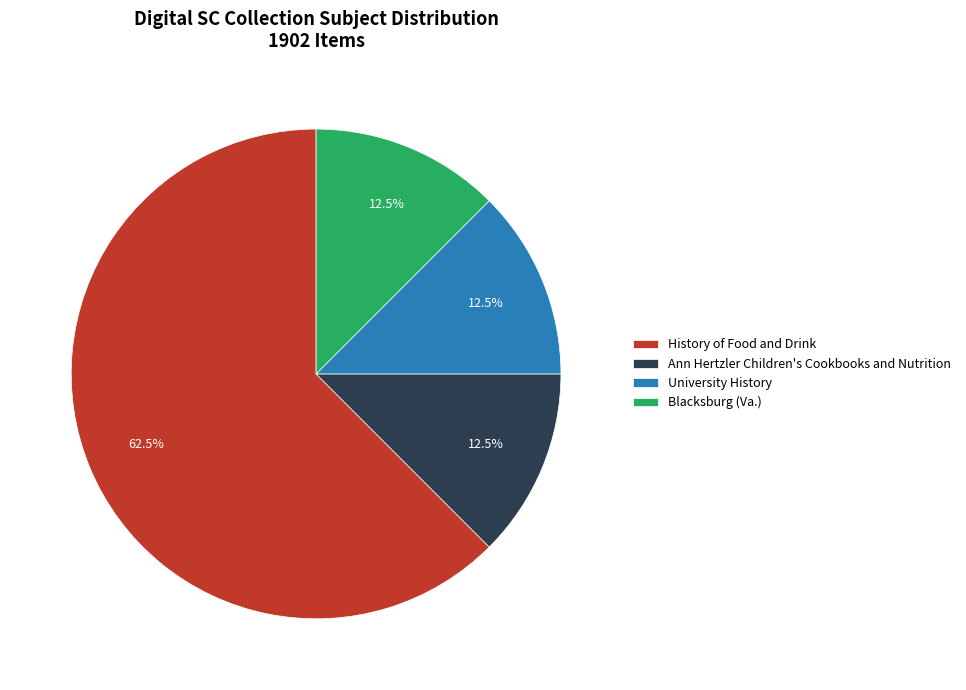

What is the total percentage of History of Food and Drink and Blacksburg (Va.)?

75.0%